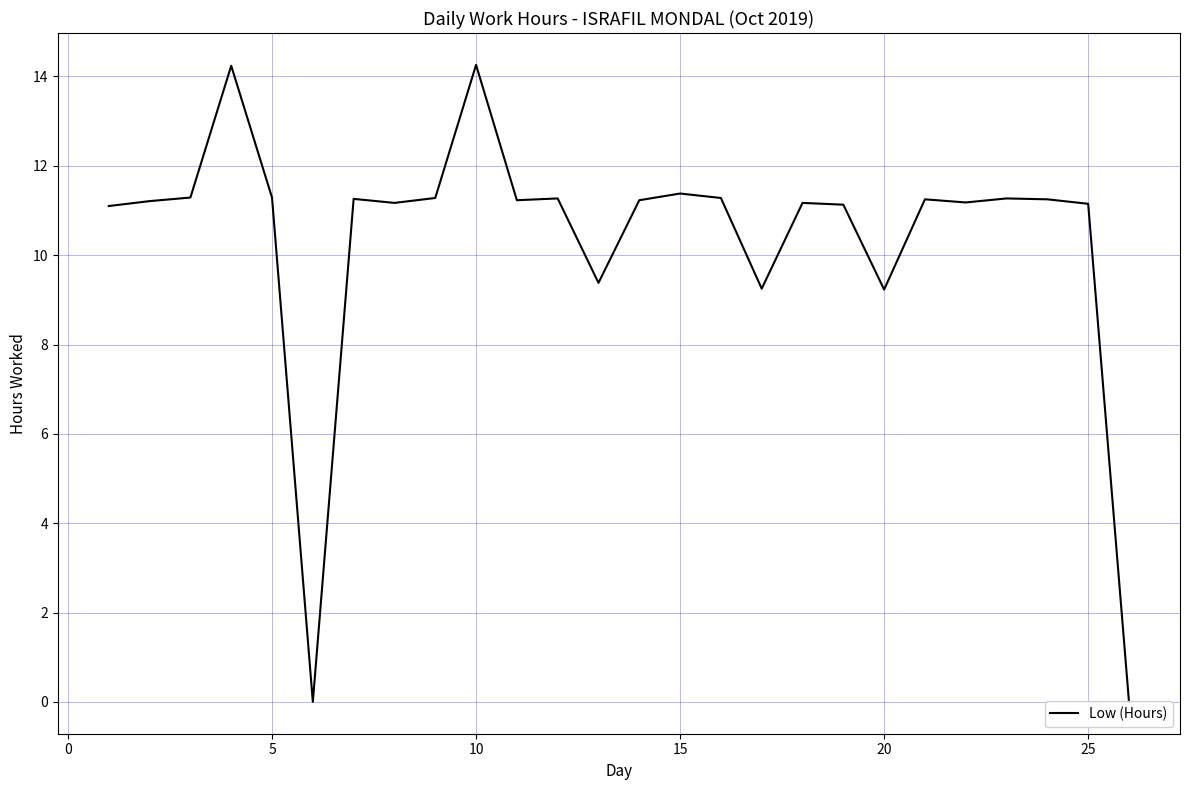

What is the value of the 25th point from the left?

11.2